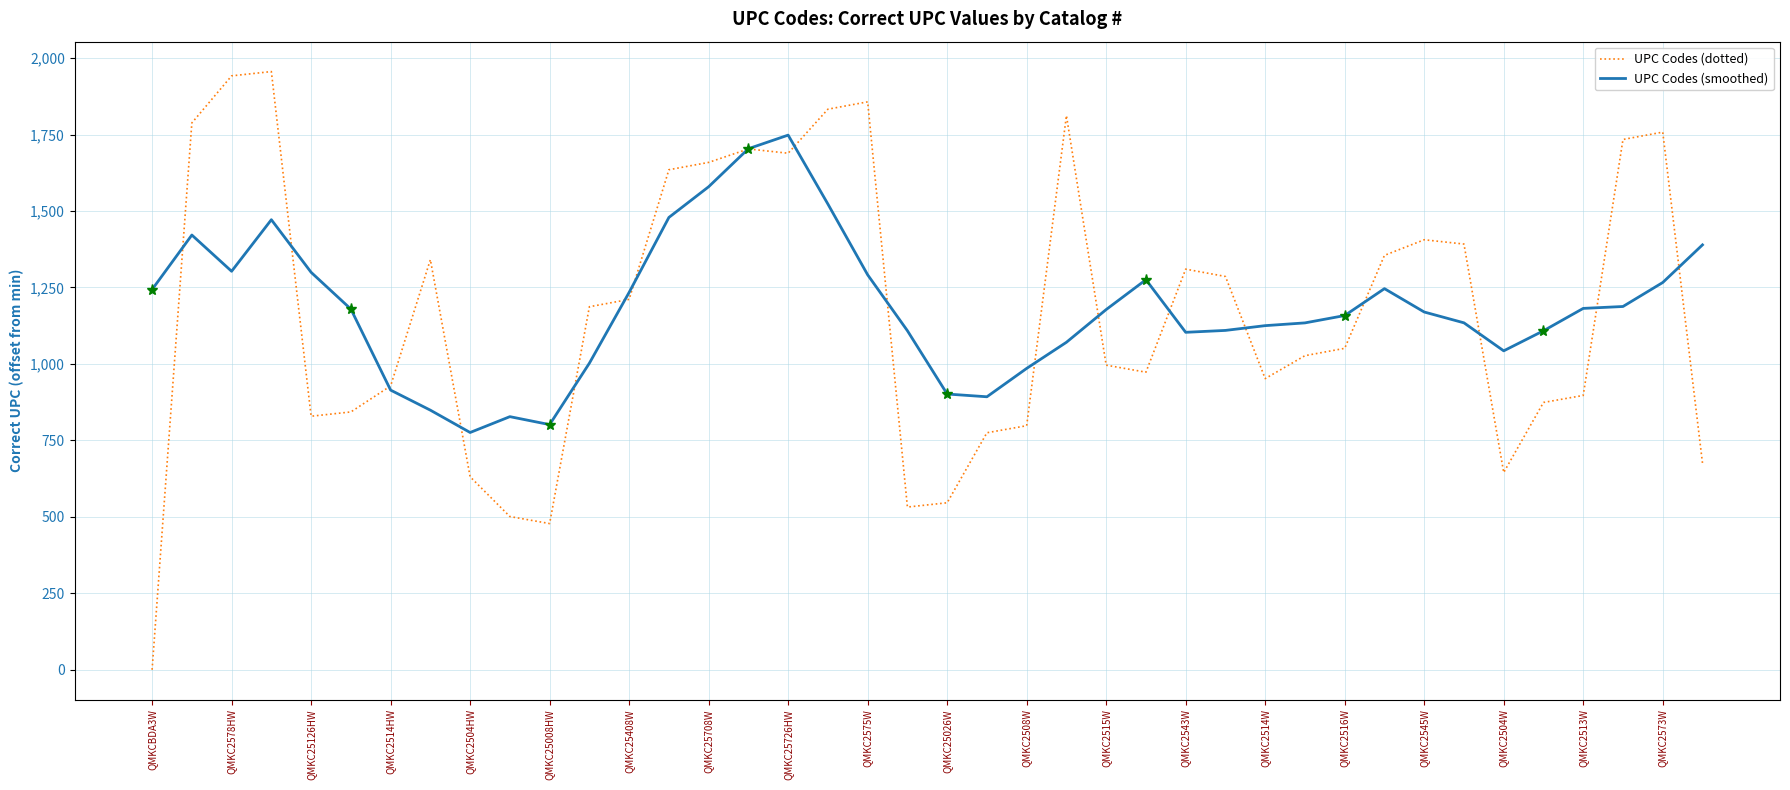

Which series has the widest spread of values?

UPC Codes (dotted)